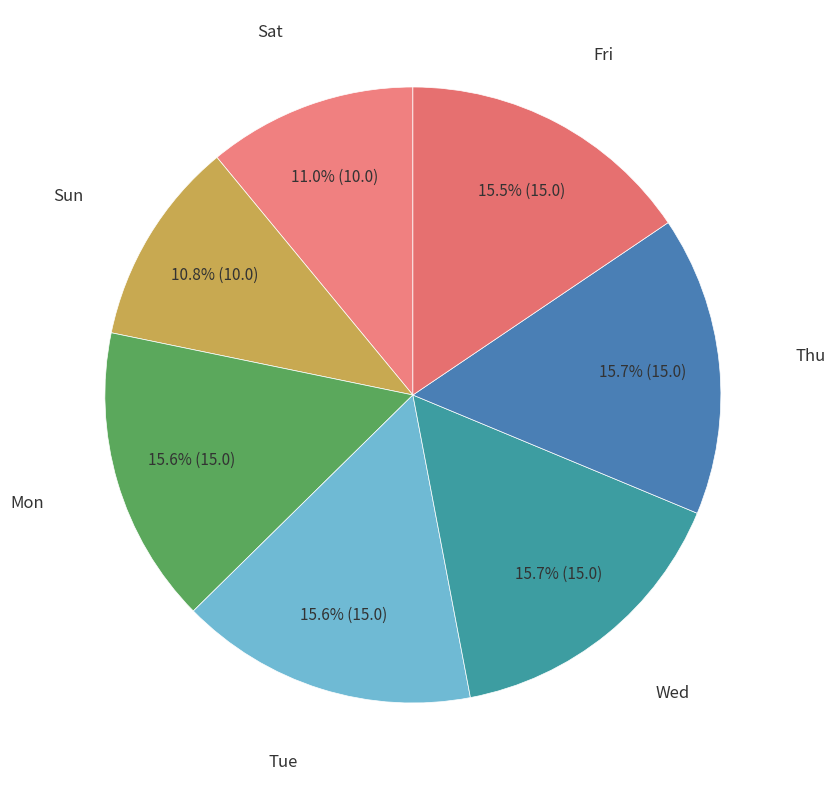

Which has a higher value, Wed or Sat?

Wed